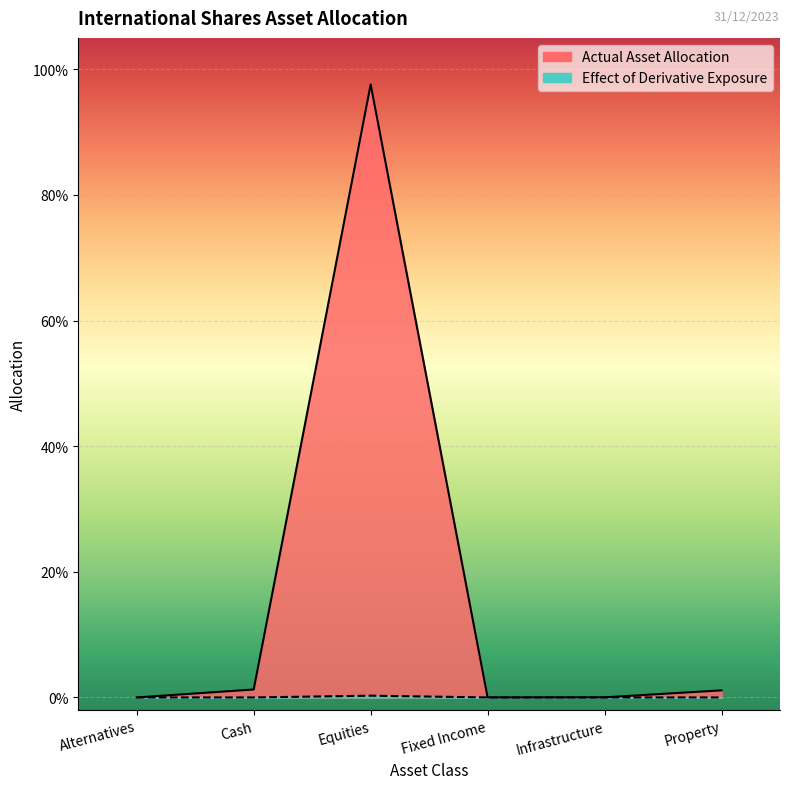

True or false: Actual Asset Allocation and Effect of Derivative Exposure intersect in this chart.

False